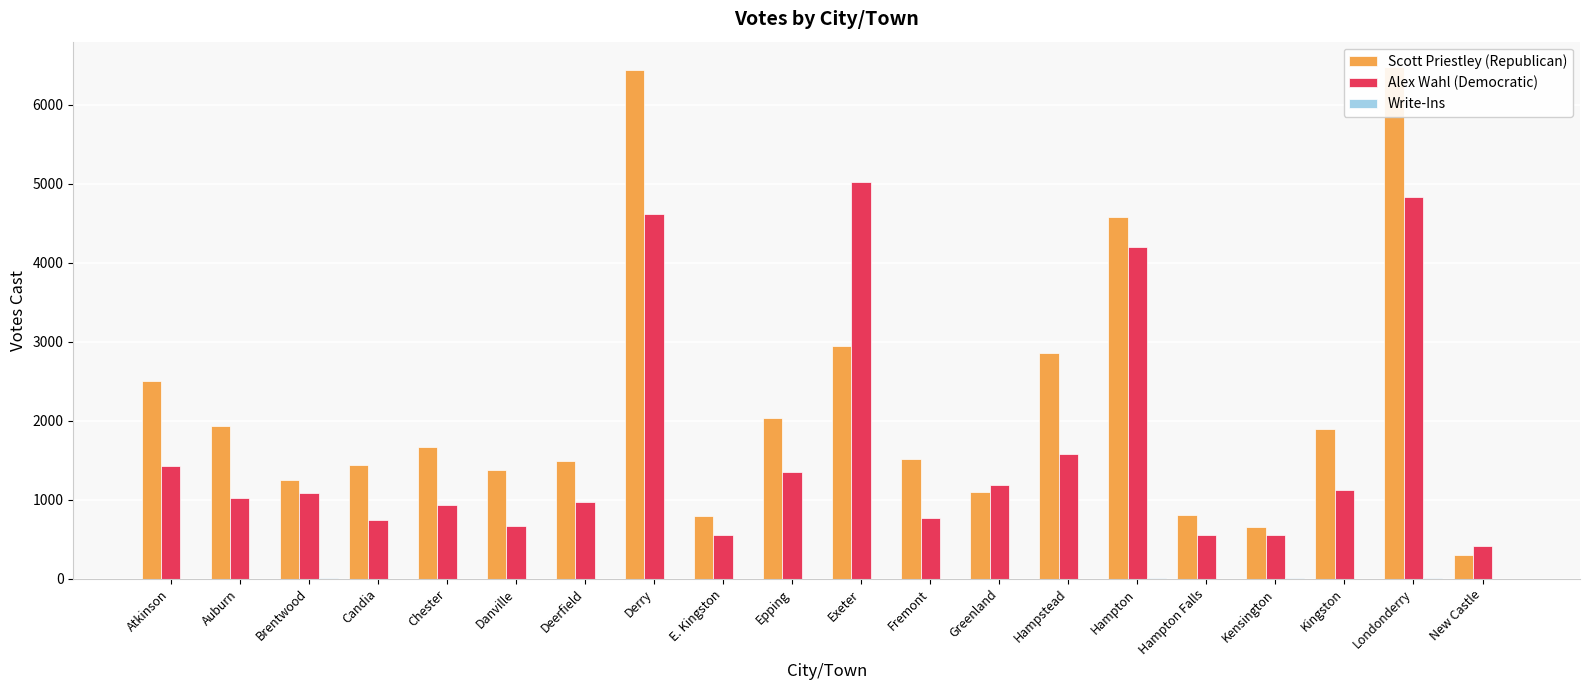

Which category has the highest value across all series?

Londonderry